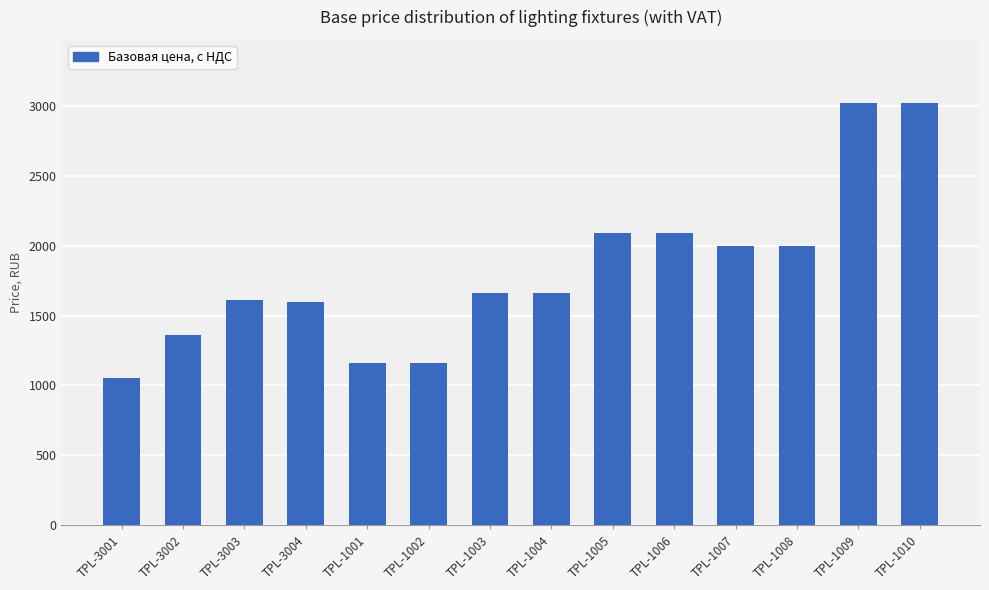

What is the sum of the values at TPL-1008 and TPL-1009?

5017.3